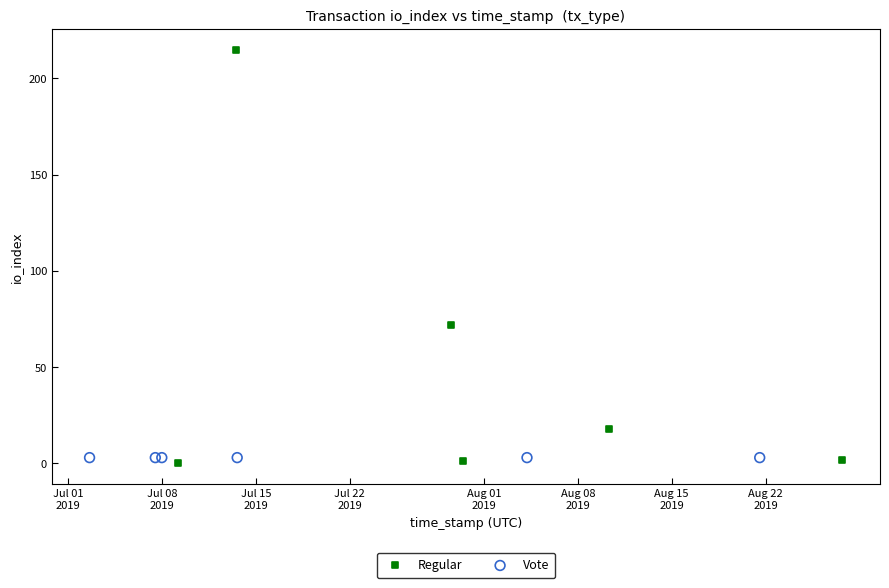

What are all the series names shown in the legend?

Regular, Vote